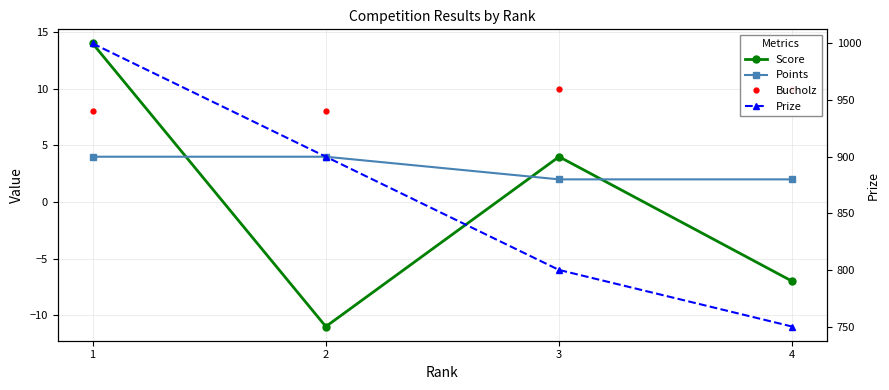

True or false: Prize and Score intersect in this chart.

False